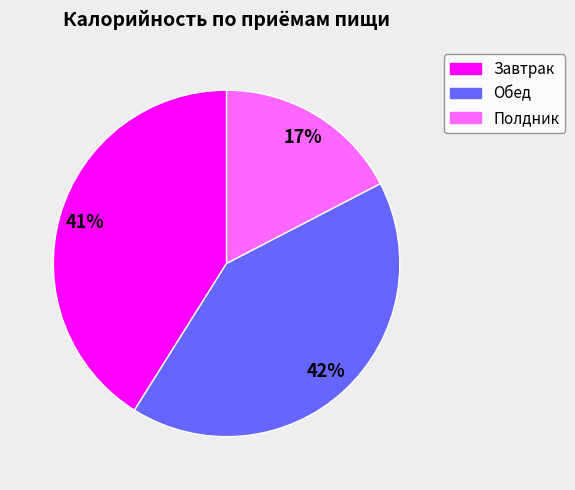

Is there a majority slice in this chart?

No